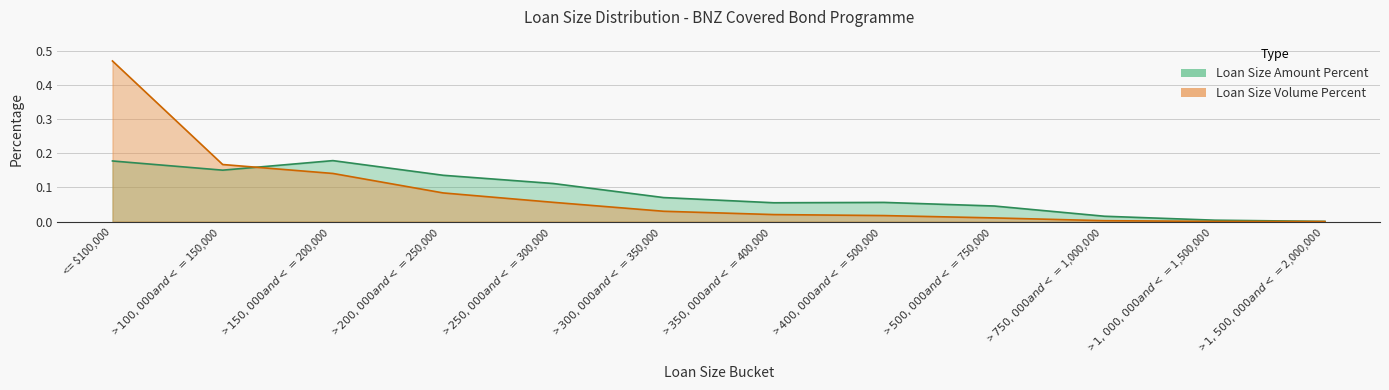

Reading left to right, transcribe all the data shown in this chart.

Loan Size Amount Percent: <= $100,000=0.2	> $100,000 and <= $150,000=0.2	> $150,000 and <= $200,000=0.2	> $200,000 and <= $250,000=0.1	> $250,000 and <= $300,000=0.1	> $300,000 and <= $350,000=0.1	> $350,000 and <= $400,000=0.1	> $400,000 and <= $500,000=0.1	> $500,000 and <= $750,000=0.0	> $750,000 and <= $1,000,000=0.0	> $1,000,000 and <= $1,500,000=0.0	> $1,500,000 and <= $2,000,000=0.0
Loan Size Volume Percent: <= $100,000=0.5	> $100,000 and <= $150,000=0.2	> $150,000 and <= $200,000=0.1	> $200,000 and <= $250,000=0.1	> $250,000 and <= $300,000=0.1	> $300,000 and <= $350,000=0.0	> $350,000 and <= $400,000=0.0	> $400,000 and <= $500,000=0.0	> $500,000 and <= $750,000=0.0	> $750,000 and <= $1,000,000=0.0	> $1,000,000 and <= $1,500,000=0.0	> $1,500,000 and <= $2,000,000=0.0